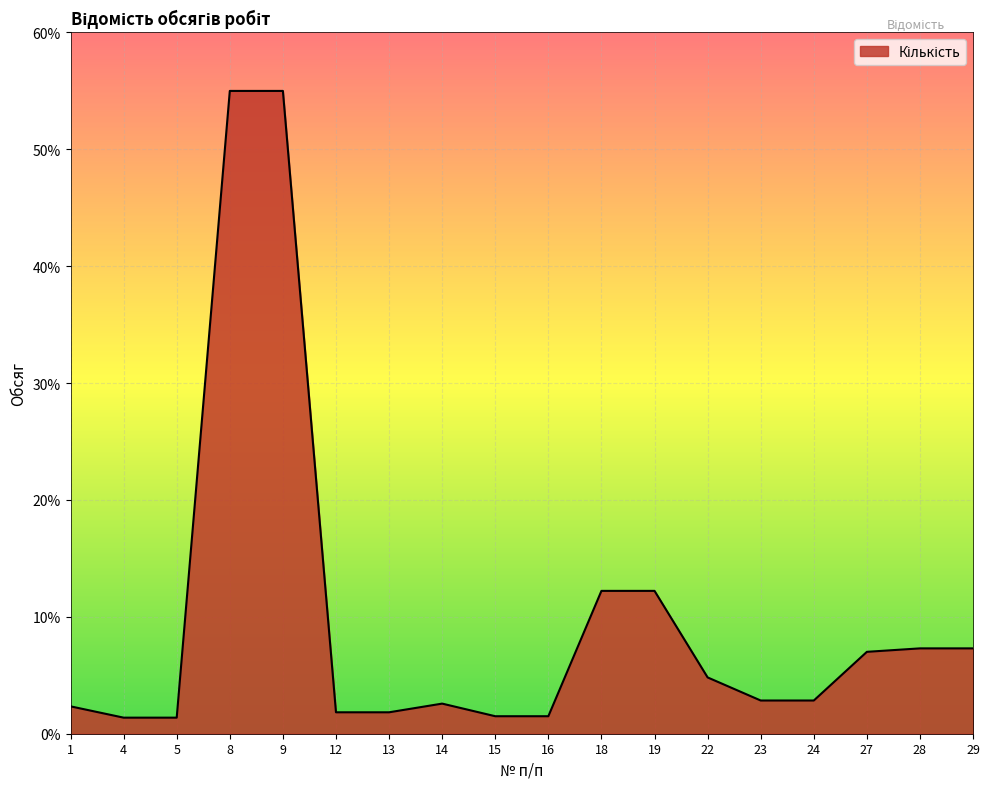

How many series are shown in this chart?

1